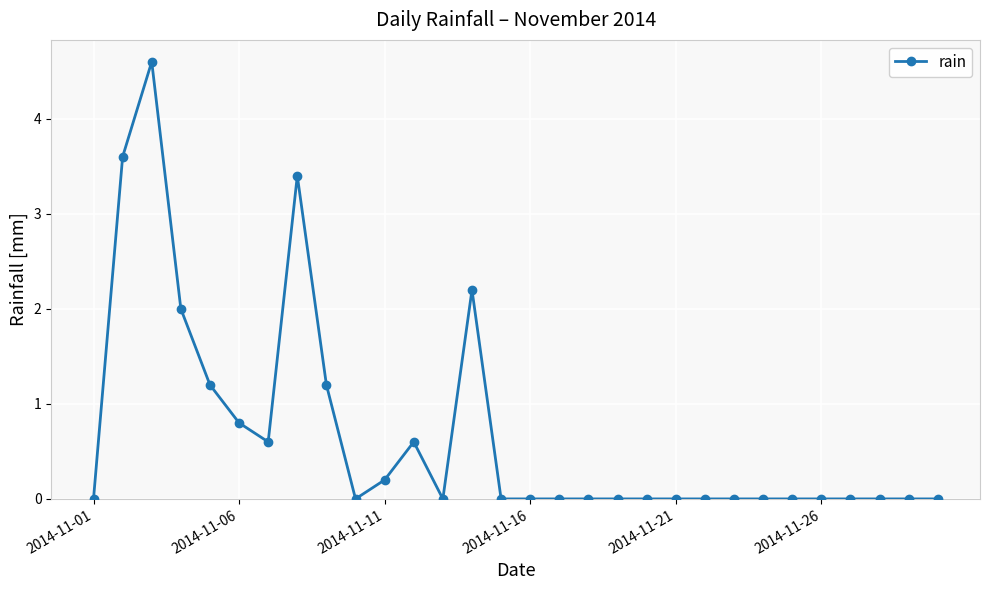

What is the difference between the maximum and second lowest values?

4.6